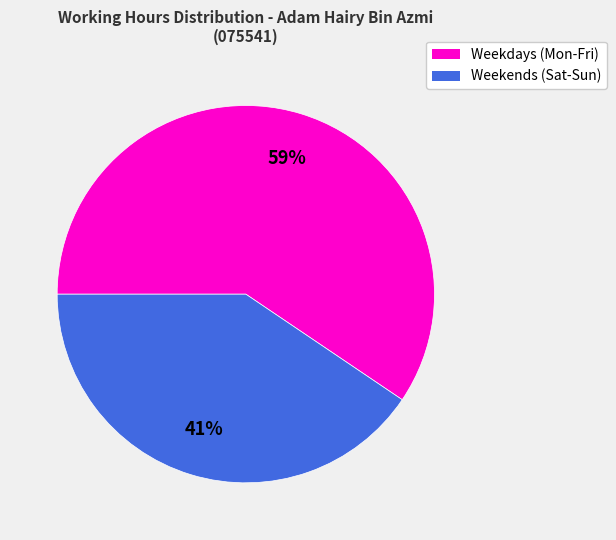

How many slices are in this pie chart?

2